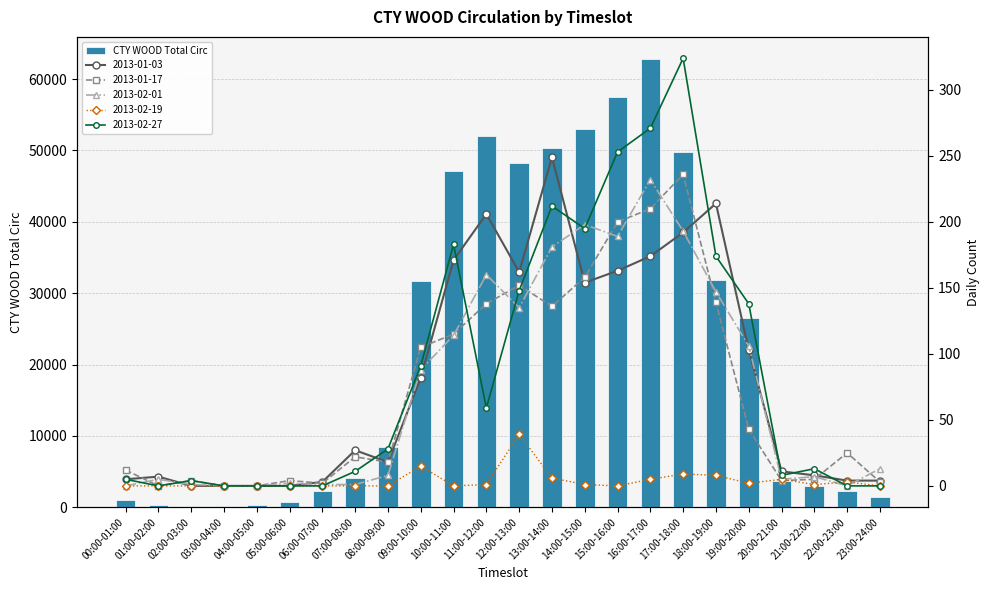

Reading left to right, what are all the values shown in this chart?

00:00-01:00=971	01:00-02:00=294	02:00-03:00=167	03:00-04:00=162	04:00-05:00=323	05:00-06:00=694	06:00-07:00=2236	07:00-08:00=4051	08:00-09:00=8509	09:00-10:00=31640	10:00-11:00=47160	11:00-12:00=52071	12:00-13:00=48192	13:00-14:00=50287	14:00-15:00=53057	15:00-16:00=57540	16:00-17:00=62778	17:00-18:00=49841	18:00-19:00=31876	19:00-20:00=26588	20:00-21:00=3623	21:00-22:00=3015	22:00-23:00=2287	23:00-24:00=1397